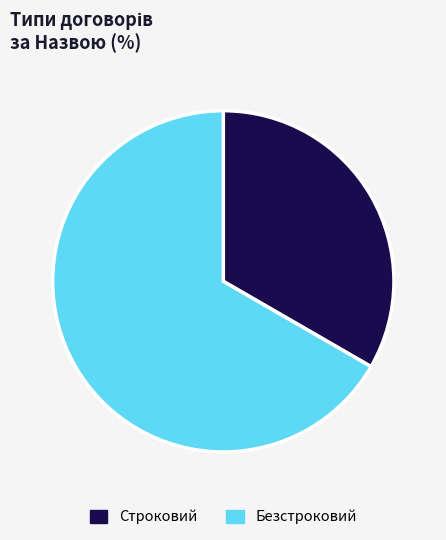

How many slices are in this pie chart?

2